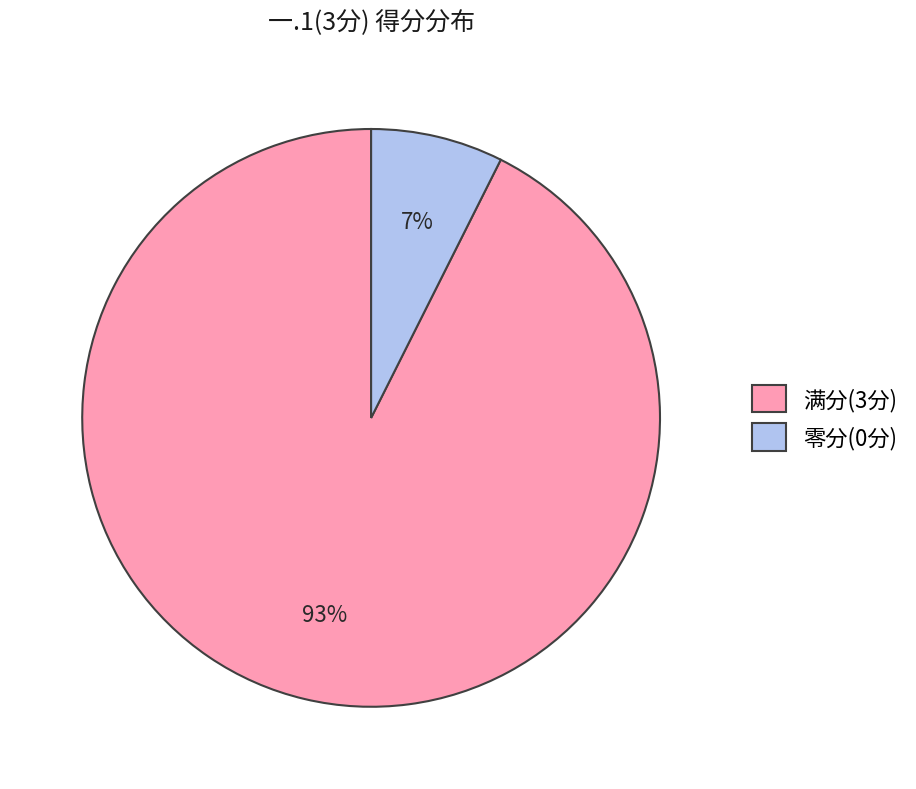

To the nearest percent, what is the average slice percentage?

50%